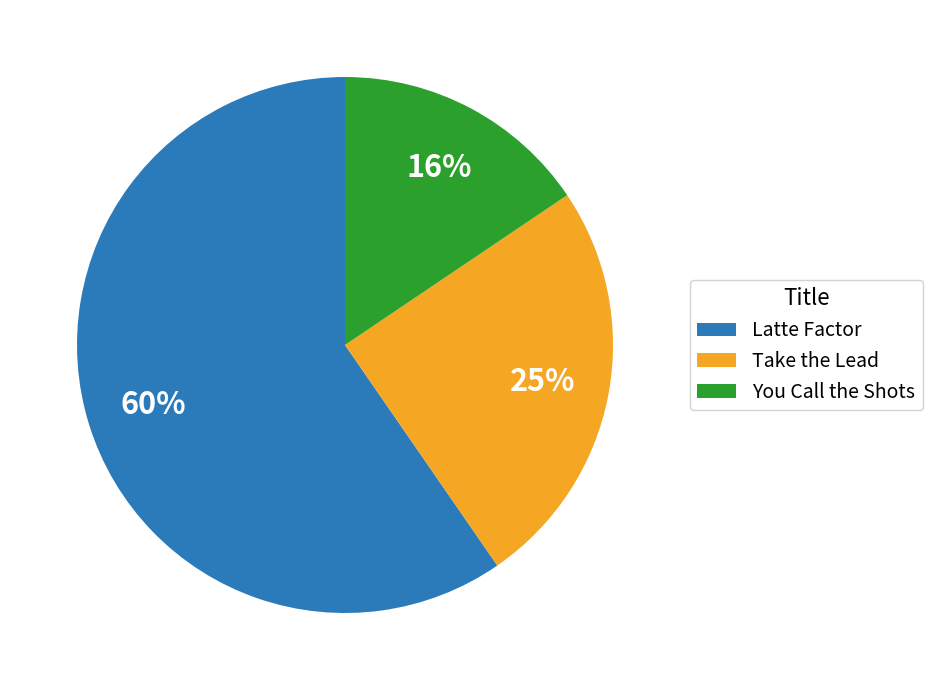

To the nearest percent, what is the difference between the largest and smallest slice percentages?

44%